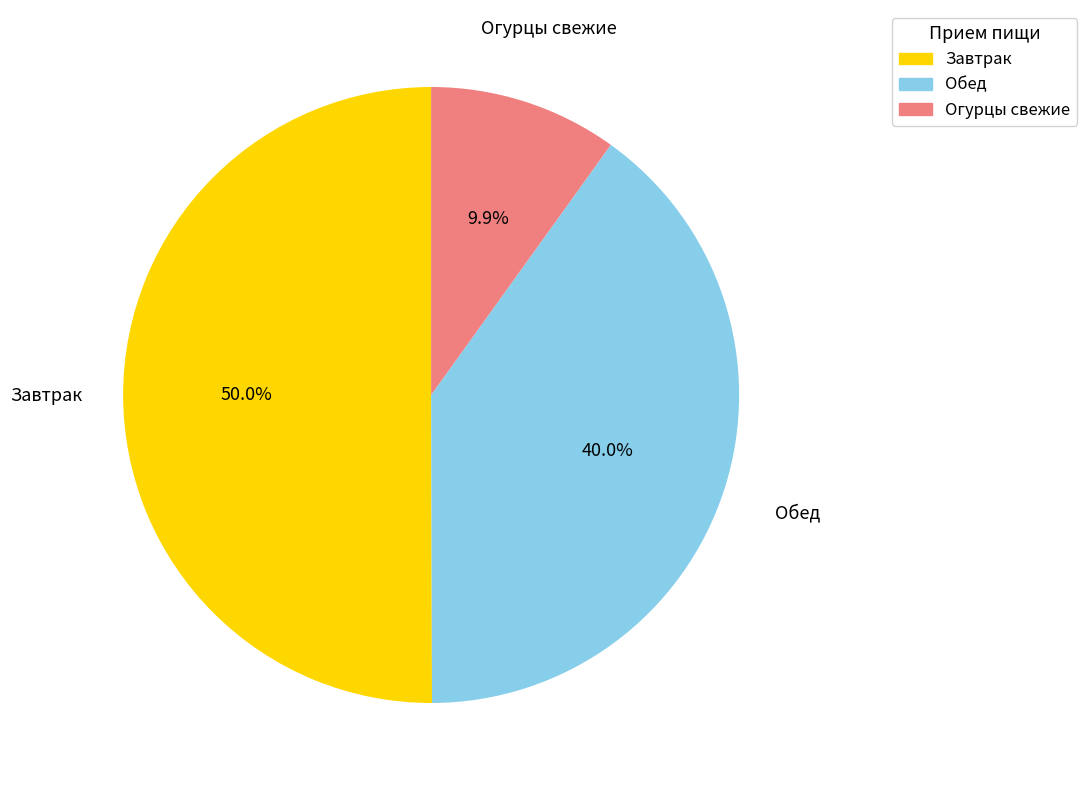

How many segments does this pie chart have?

3